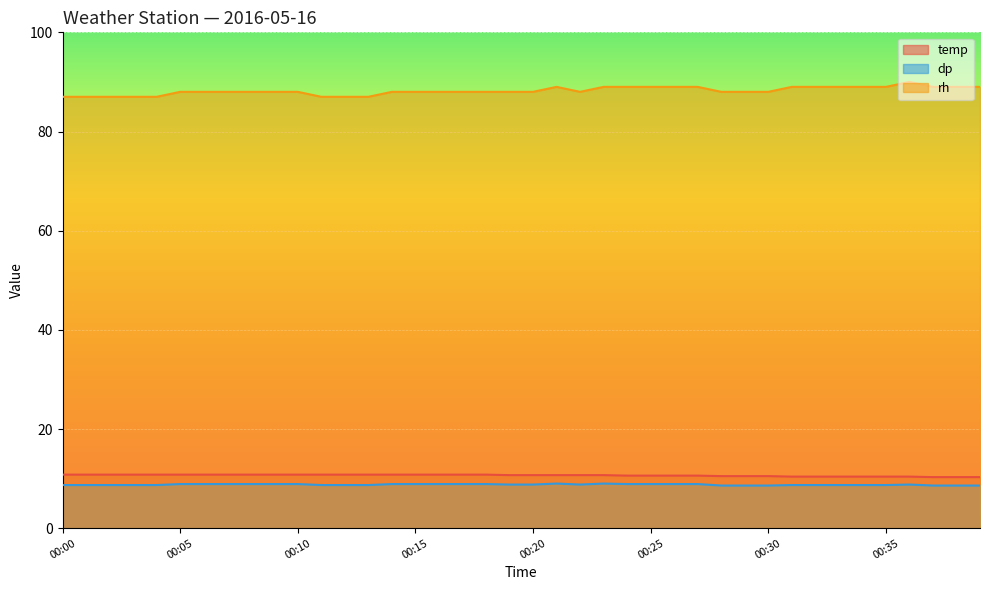

How many interior local peaks does the dp series have?

3